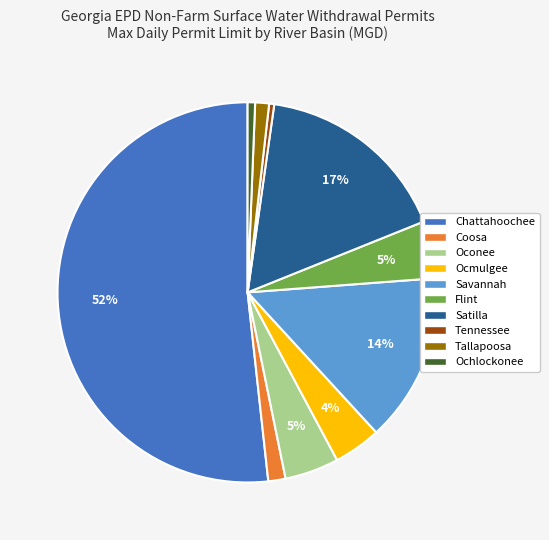

True or false: Tallapoosa accounts for 1% of the total.

True